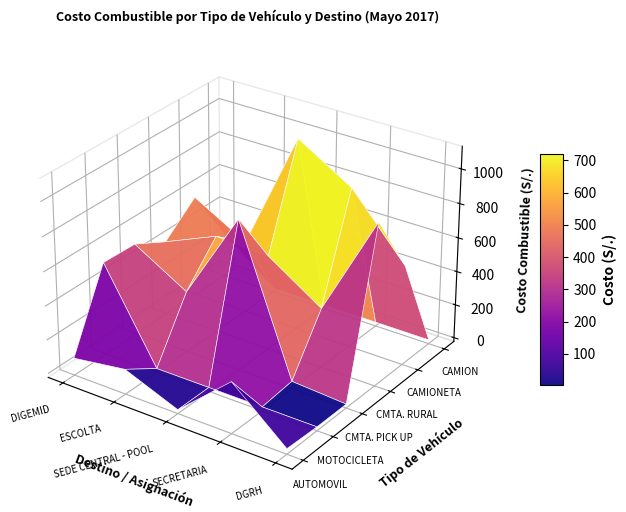

Reading right to left, what are all the values shown in this chart?

AUTOMOVIL: DGRH=9.5	SECRETARIA=279.7	SEDE CENTRAL - POOL=0.0	ESCOLTA=124.9	DIGEMID=79.0
MOTOCICLETA: DGRH=0.0	SECRETARIA=0.0	SEDE CENTRAL - POOL=0.0	ESCOLTA=0.0	DIGEMID=524.8
CMTA. PICK UP: DGRH=0.0	SECRETARIA=20.5	SEDE CENTRAL - POOL=862.4	ESCOLTA=336.6	DIGEMID=517.9
CMTA. RURAL: DGRH=929.2	SECRETARIA=328.1	SEDE CENTRAL - POOL=533.8	ESCOLTA=550.5	DIGEMID=417.8
CAMIONETA: DGRH=565.2	SECRETARIA=916.6	SEDE CENTRAL - POOL=1105.8	ESCOLTA=401.2	DIGEMID=574.2
CAMION: DGRH=0.0	SECRETARIA=0.0	SEDE CENTRAL - POOL=0.0	ESCOLTA=0.0	DIGEMID=241.5